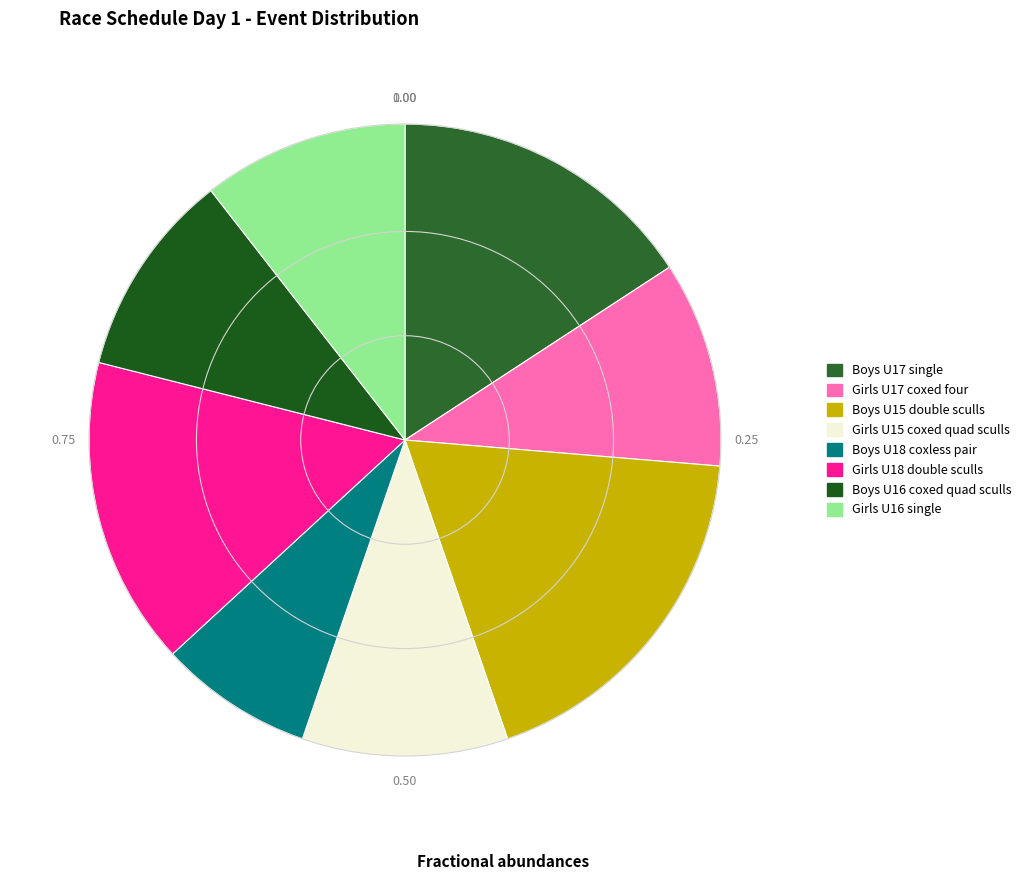

Count the number of slices in the pie.

8